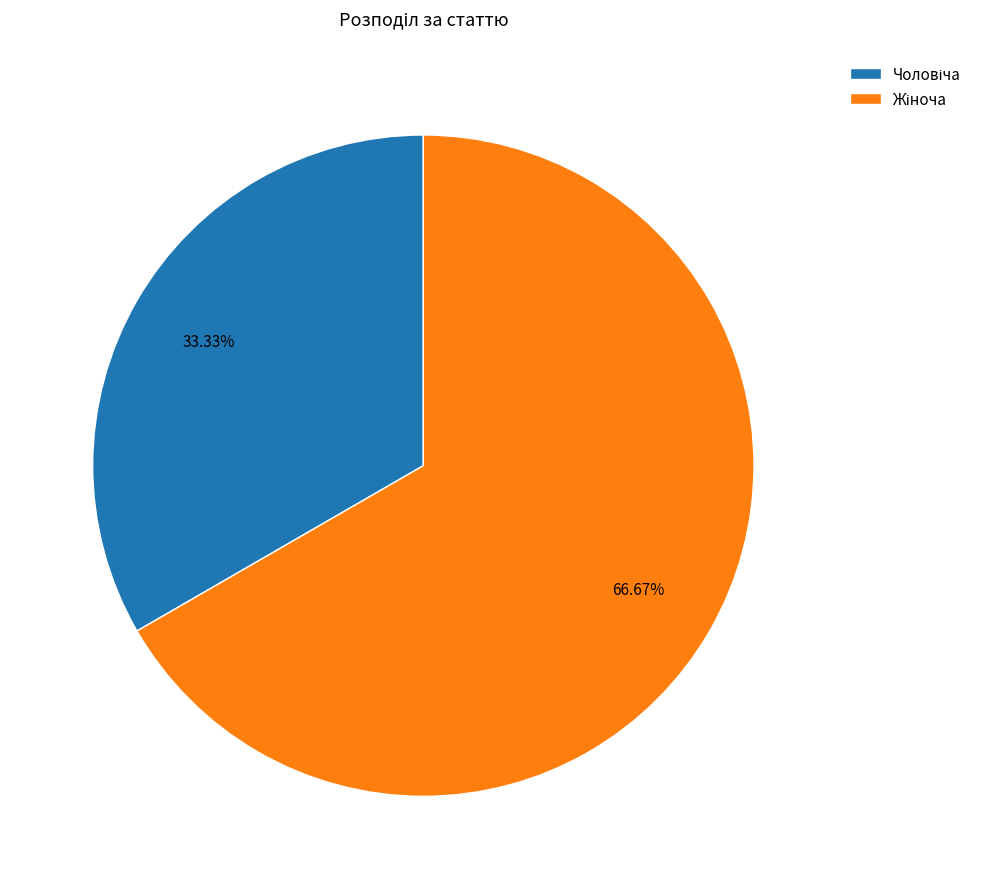

Is there any slice that represents more than half of the pie?

Yes